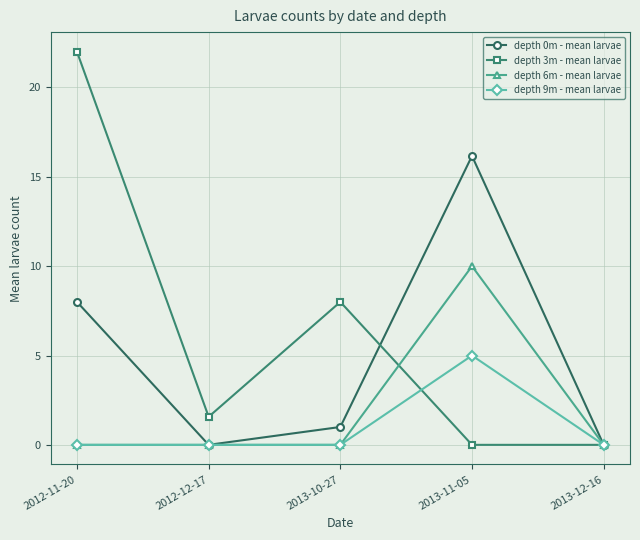

Is the value of depth 3m - mean larvae at 2013-10-27 greater than the value of depth 0m - mean larvae at 2012-12-17?

Yes